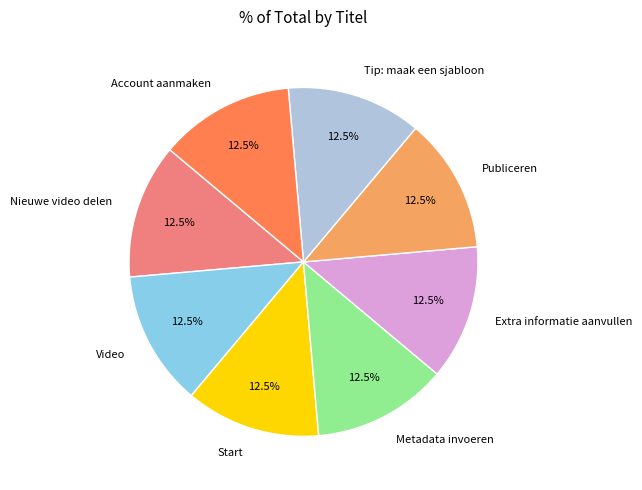

How much of the chart is everything except Metadata invoeren?

87.5%